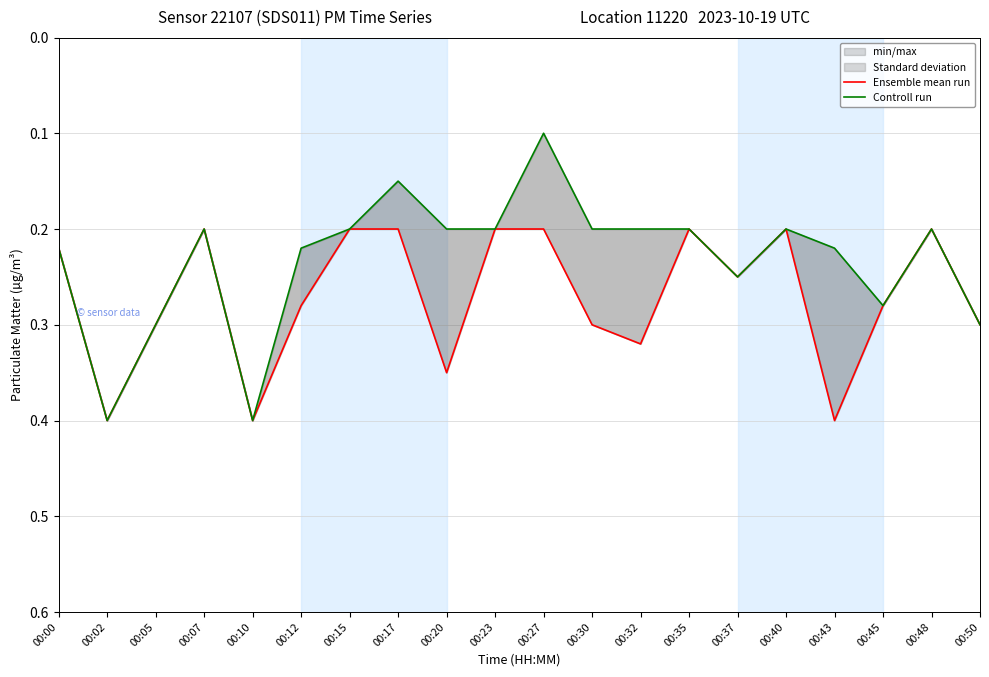

How many Controll run values are between 0 and 1?

20